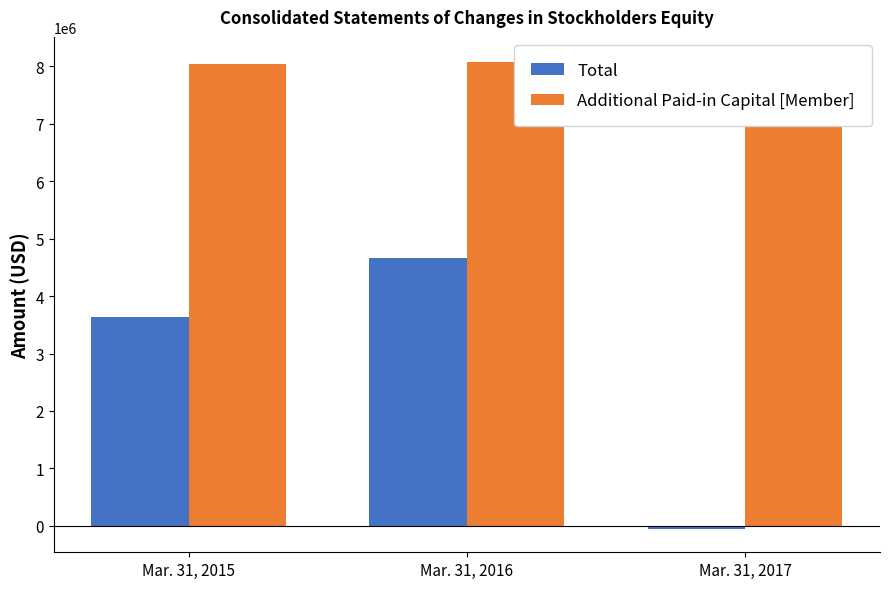

Reading left to right, list all the values displayed in this chart.

Total: Mar. 31, 2015=3639824	Mar. 31, 2016=4672364	Mar. 31, 2017=-54361
Additional Paid-in Capital [Member]: Mar. 31, 2015=8046168	Mar. 31, 2016=8074655	Mar. 31, 2017=8107369